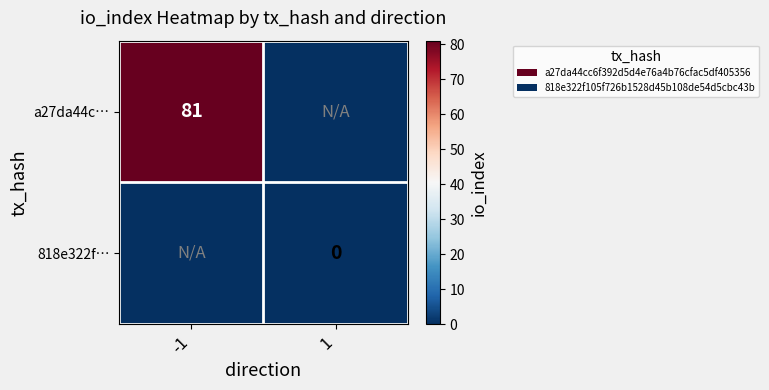

The a27da44c… series shows 111 at -1. True or false?

False